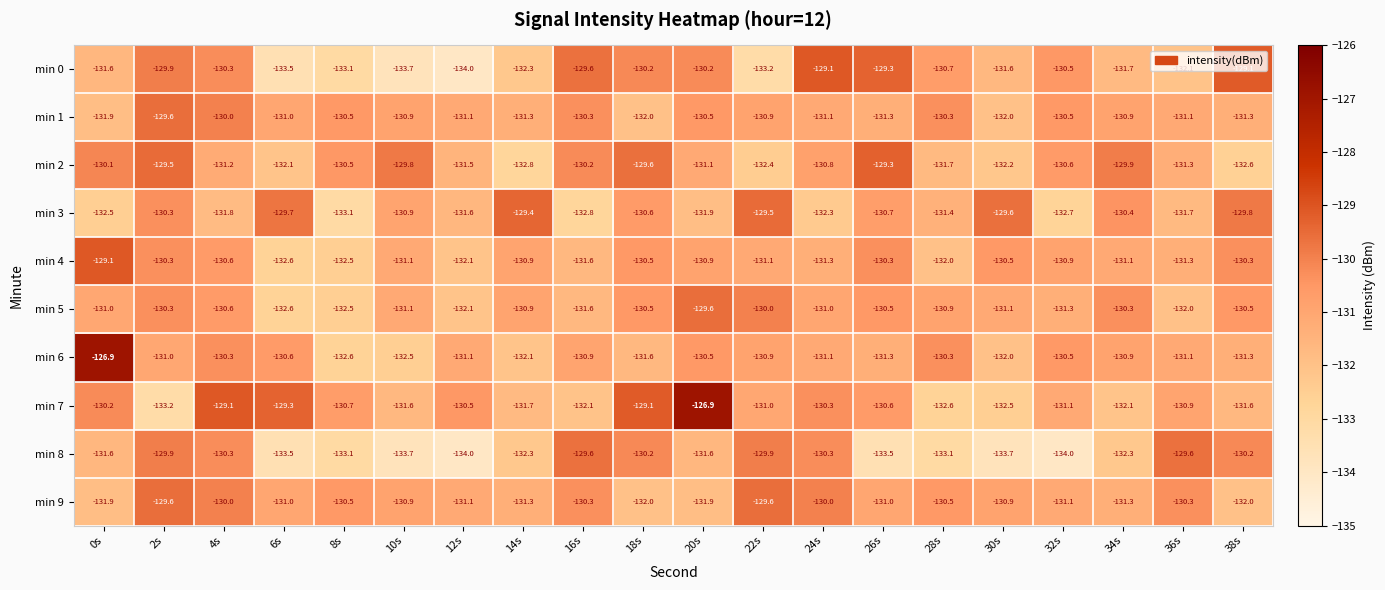

Between 0s and 26s, which series saw the biggest shift?

min 6